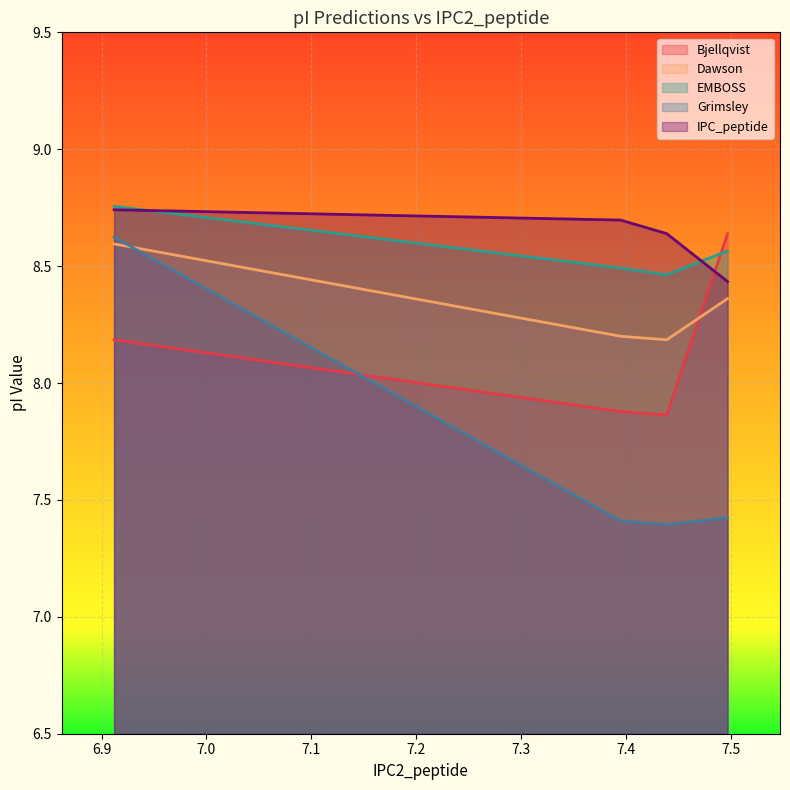

How many series are shown in this chart?

5